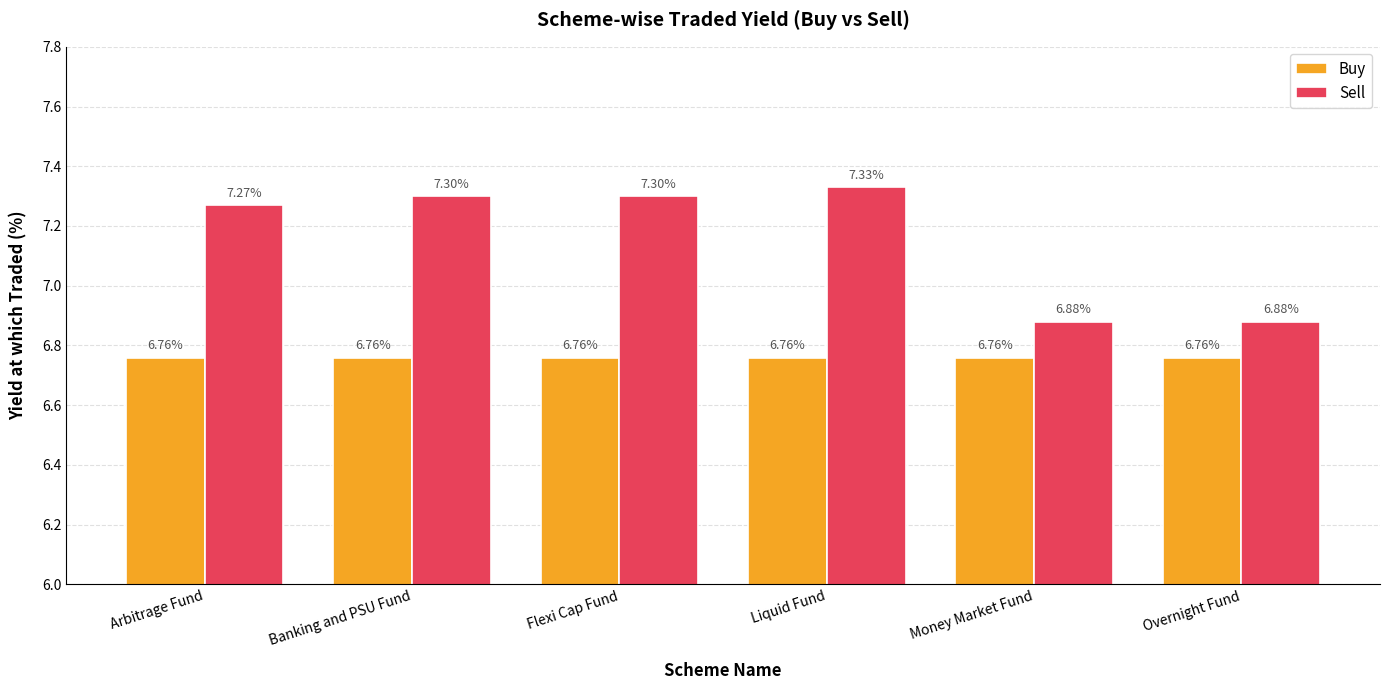

At Arbitrage Fund, list the series in order from smallest to largest.

Buy, Sell